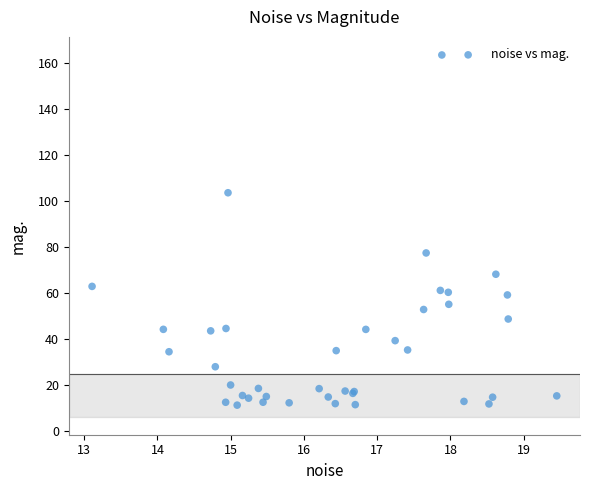

What Y value in the scatter plot is closest to 87?

77.6